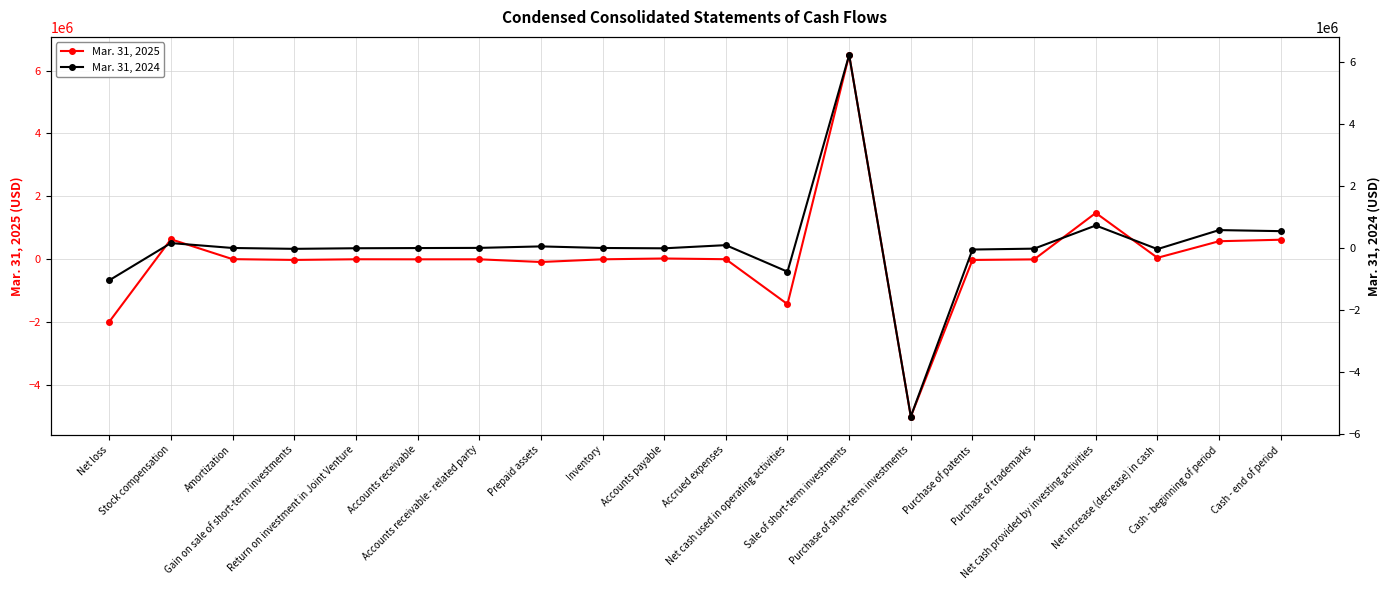

What is the sum of all Mar. 31, 2025 values?

1339146